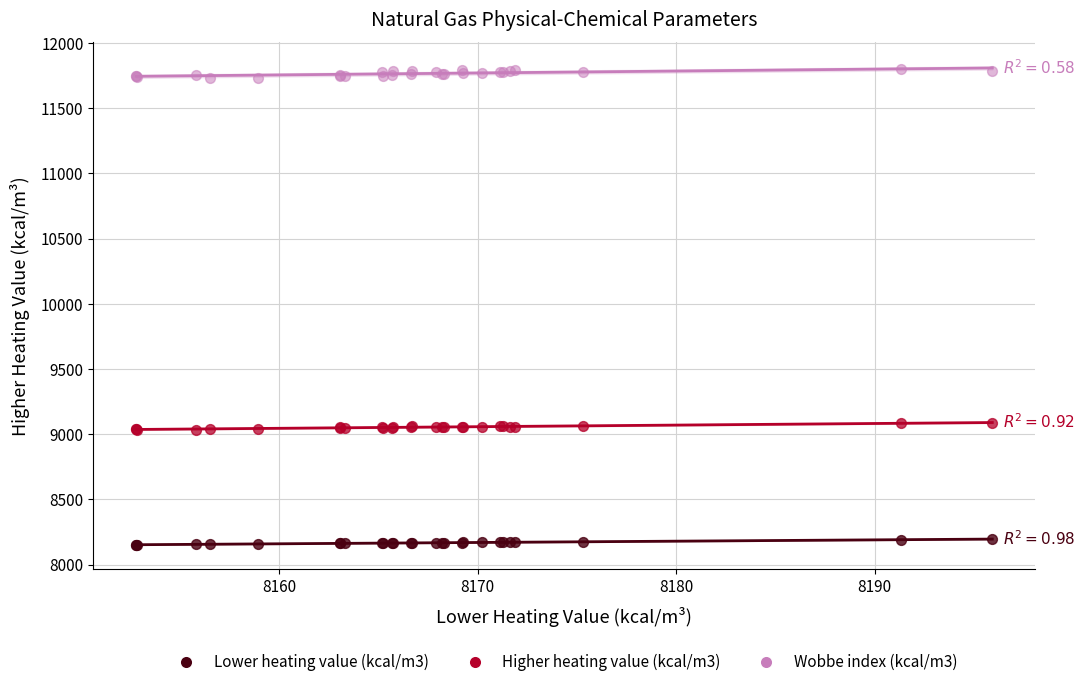

Which series has the largest Y range (max minus min)?

Wobbe index (kcal/m3)